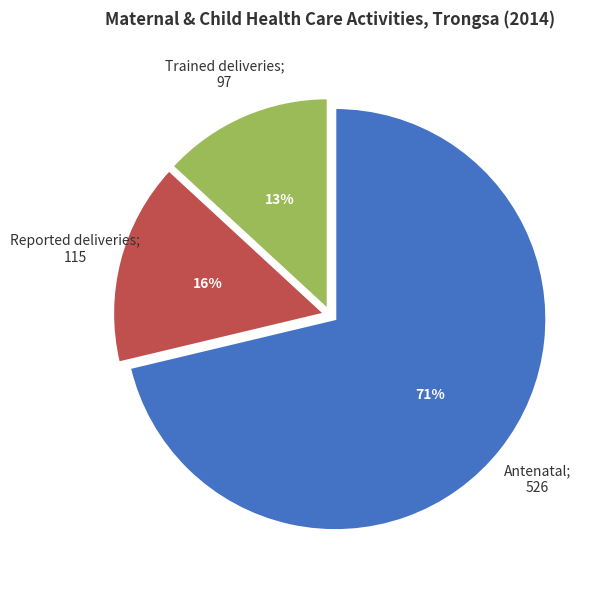

Is there any slice that represents more than half of the pie?

Yes